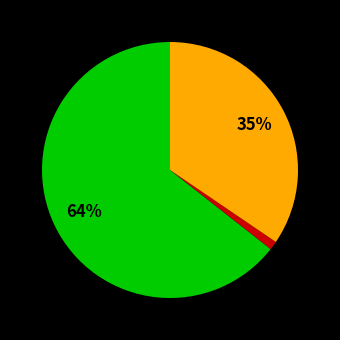

To the nearest percent, what is the average slice percentage?

33%